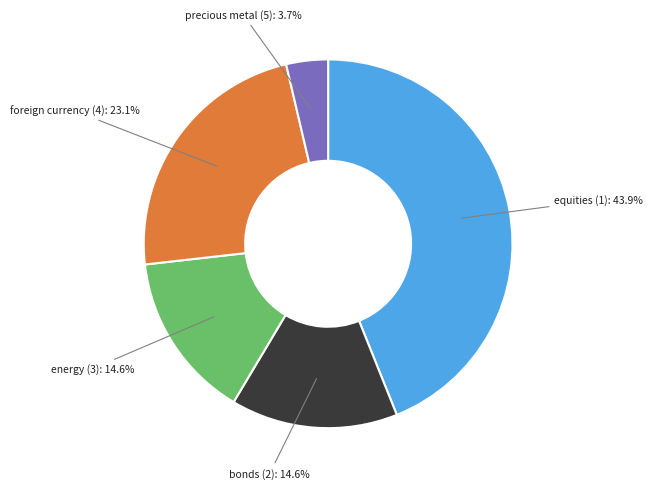

Is there a majority slice in this chart?

No